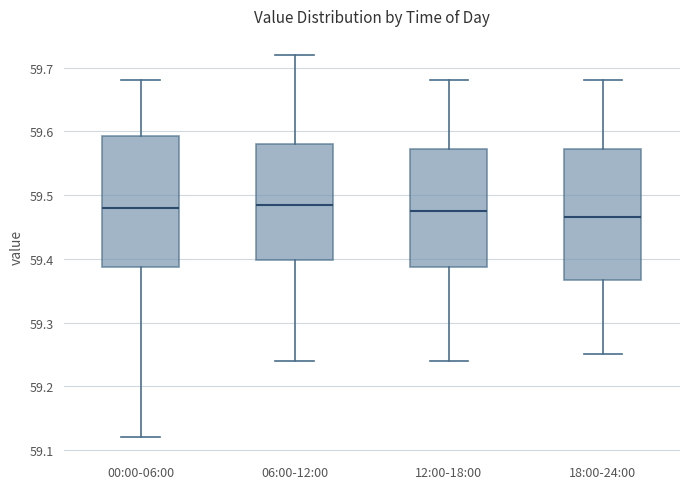

Where does the upper whisker of the box for 18:00-24:00 end on the y-axis? The values are not printed on the chart, so give them approximately, as read against the axis.

59.68